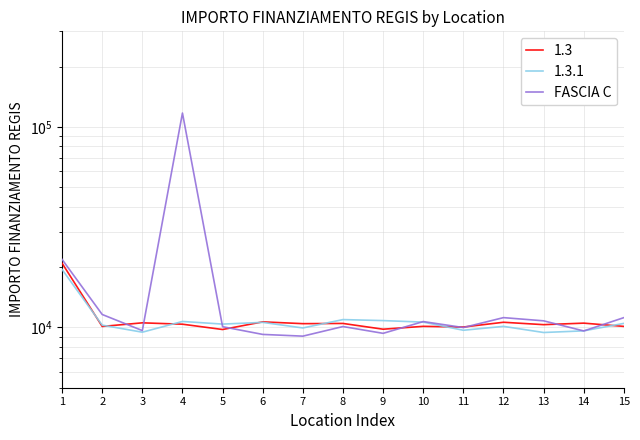

Between 3 and 4, which is larger?

4